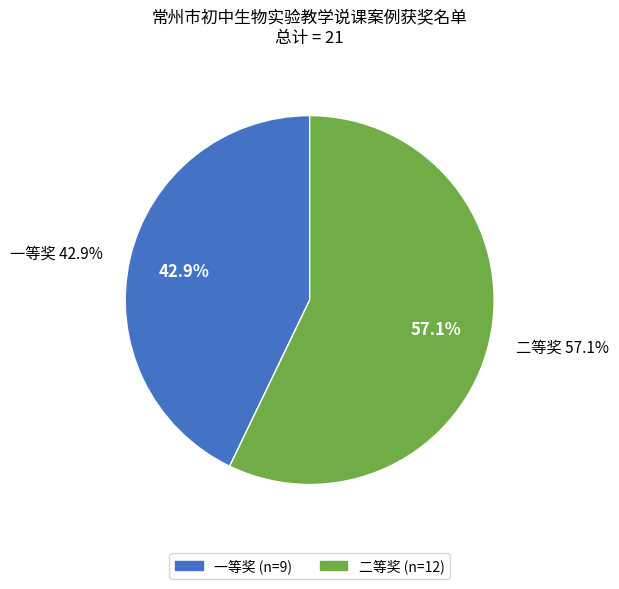

To the nearest percent, what is the average slice percentage?

50%